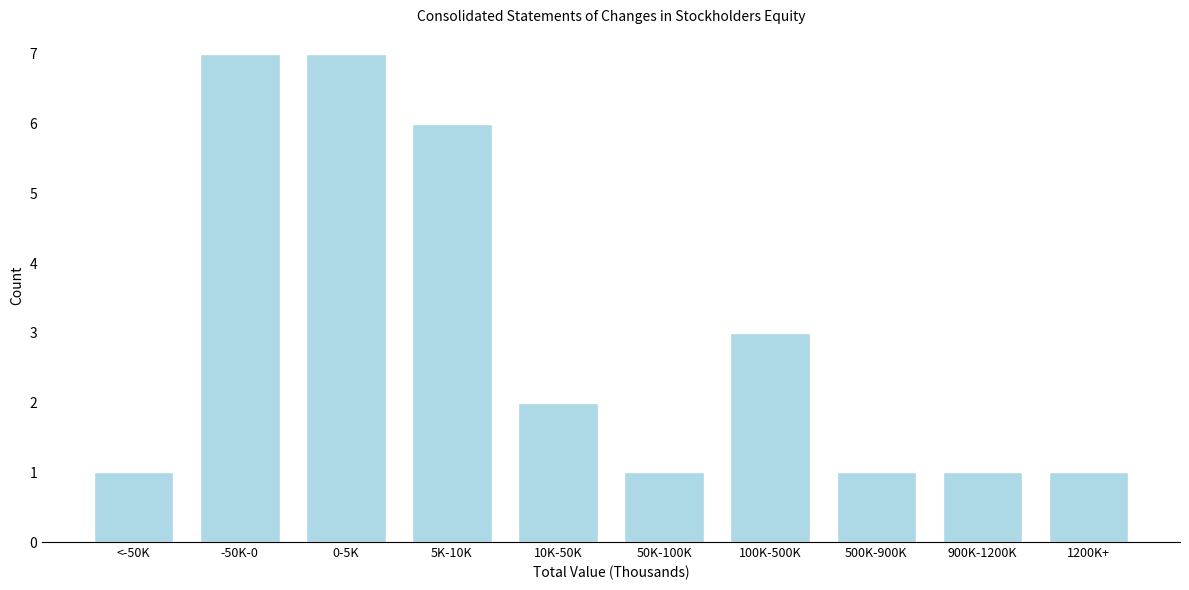

Reading right to left, list all the values displayed in this chart.

1	1	1	3	1	2	6	7	7	1